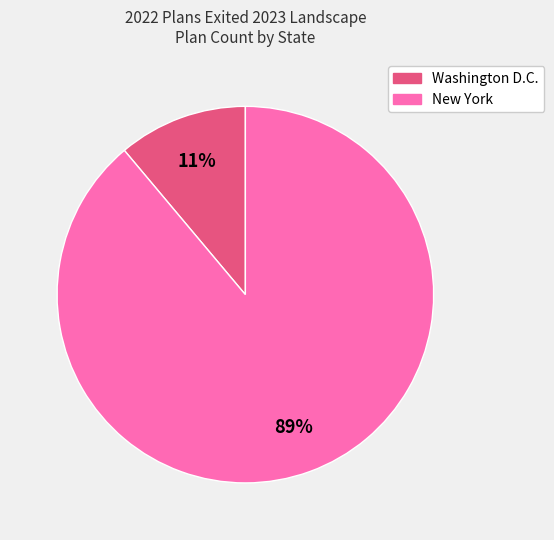

Is there a majority slice in this chart?

Yes